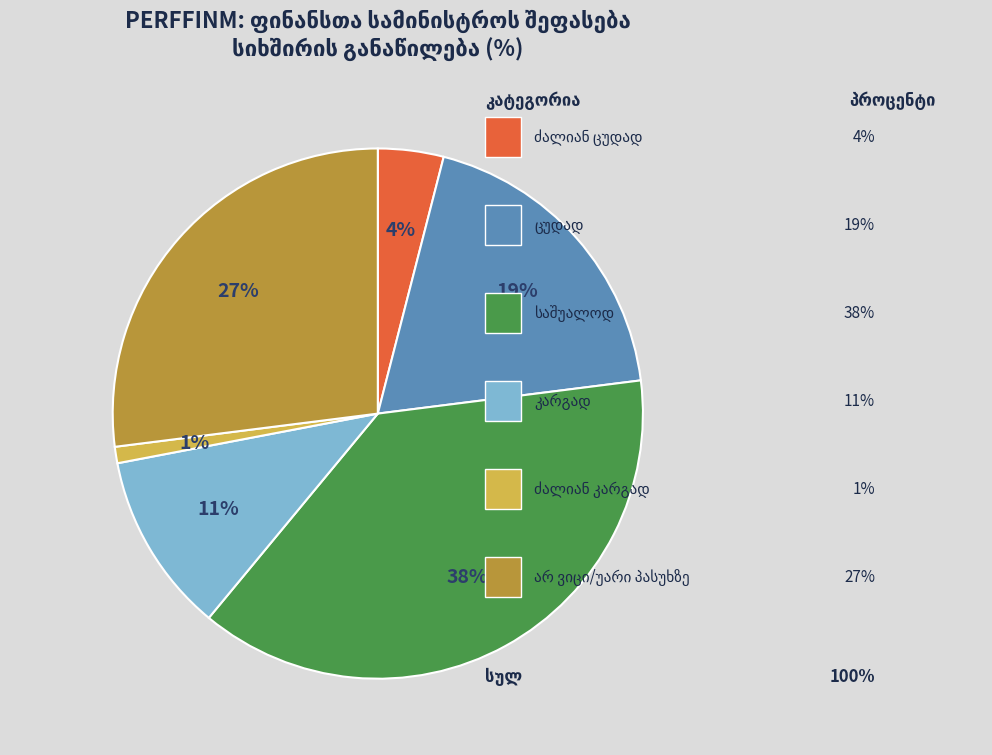

Is there any slice that represents more than half of the pie?

No